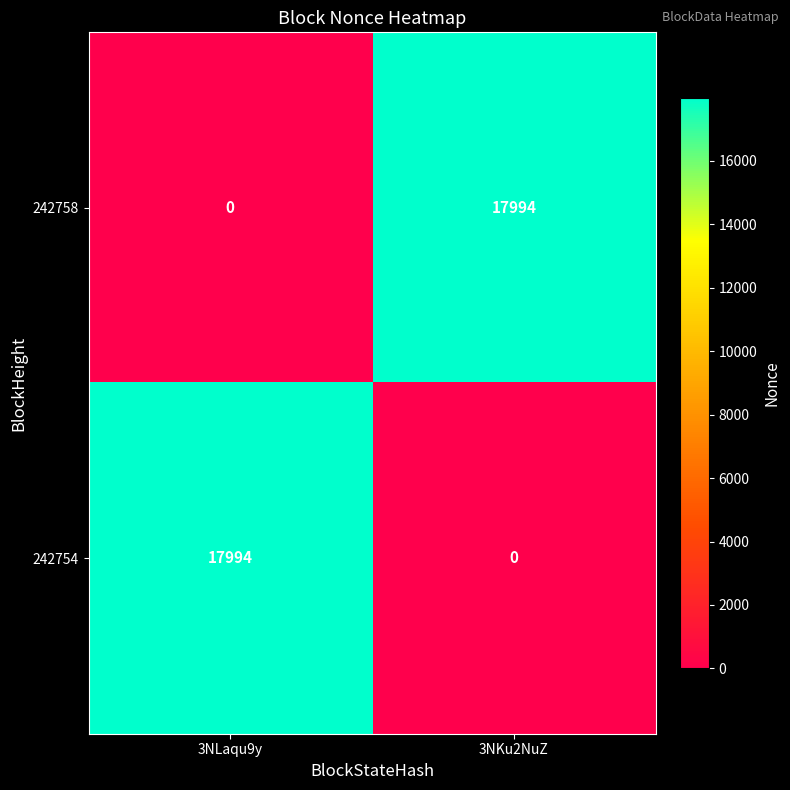

Reading left to right, transcribe all the data shown in this chart.

242758: 3NLaqu9y=0	3NKu2NuZ=17994
242754: 3NLaqu9y=17994	3NKu2NuZ=0